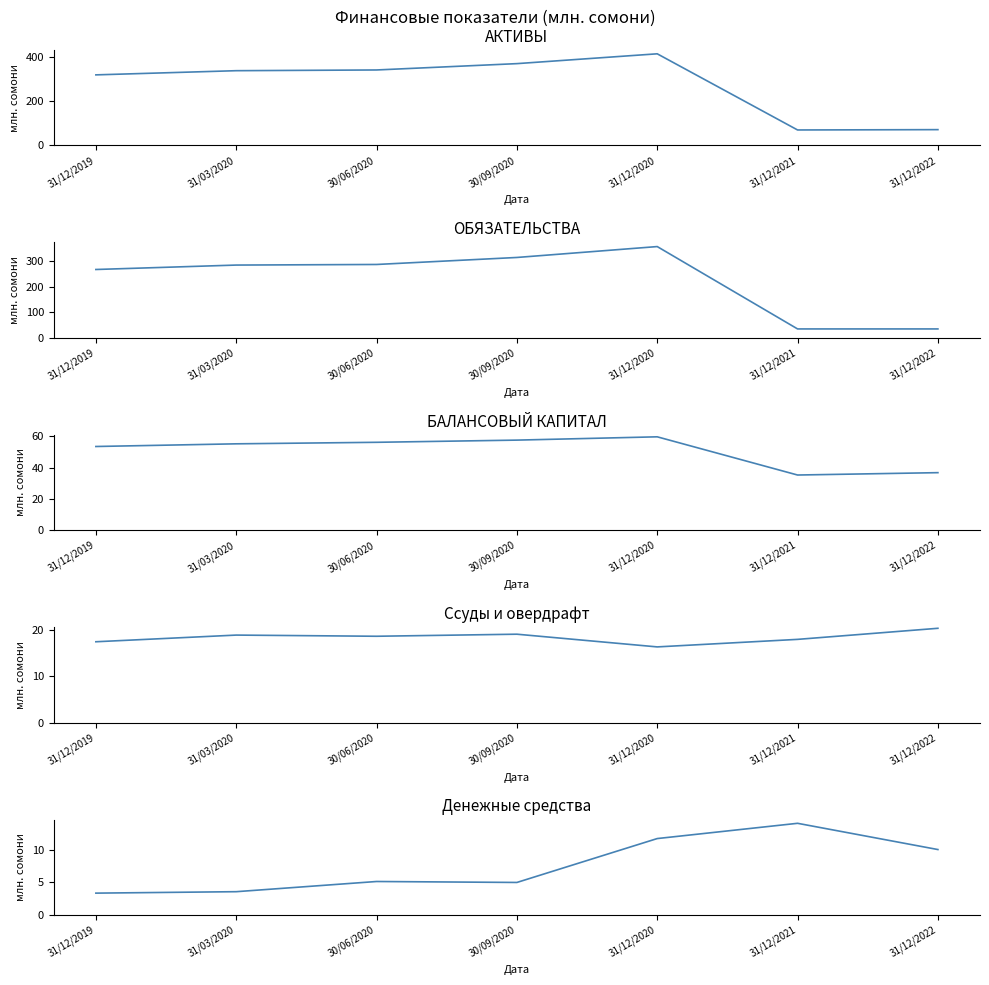

What is the difference between the maximum and minimum values in the БАЛАНСОВЫЙ КАПИТАЛ series?

24.4